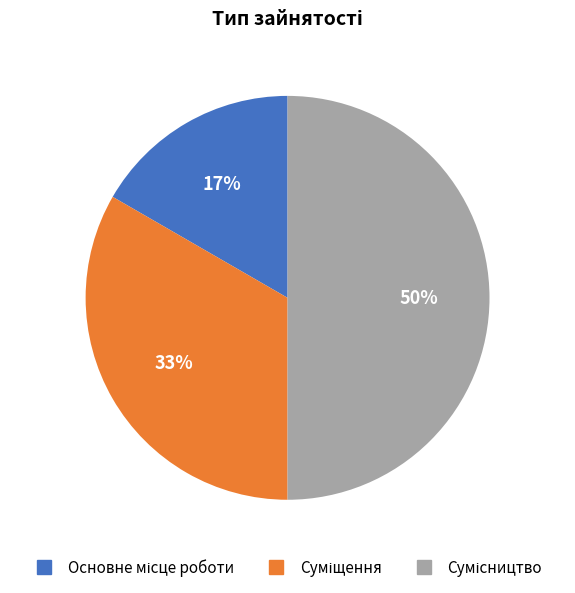

To the nearest percent, what is the average slice percentage?

33%